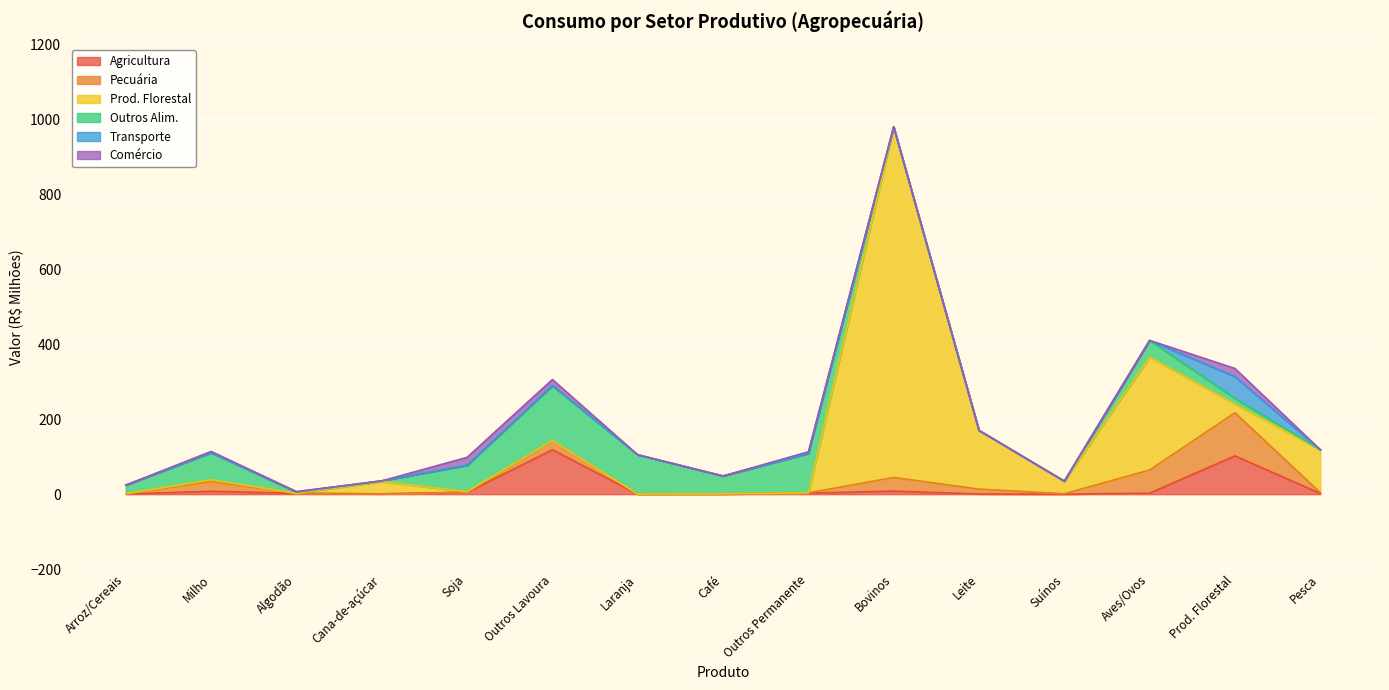

True or false: Comércio has a value of 0.0 at Pesca.

True